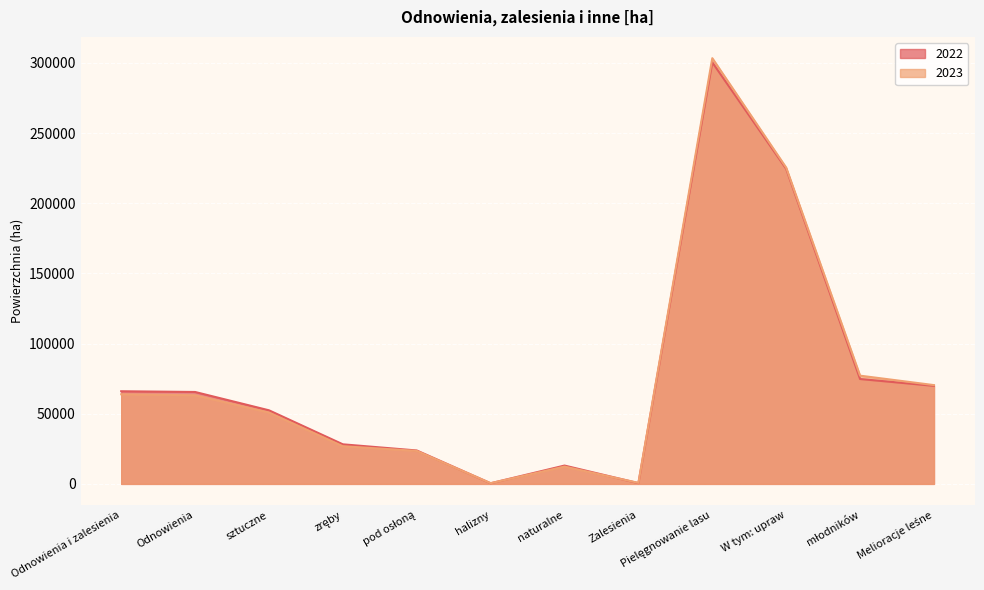

List the series in order of their overall mean, highest first.

2022, 2023